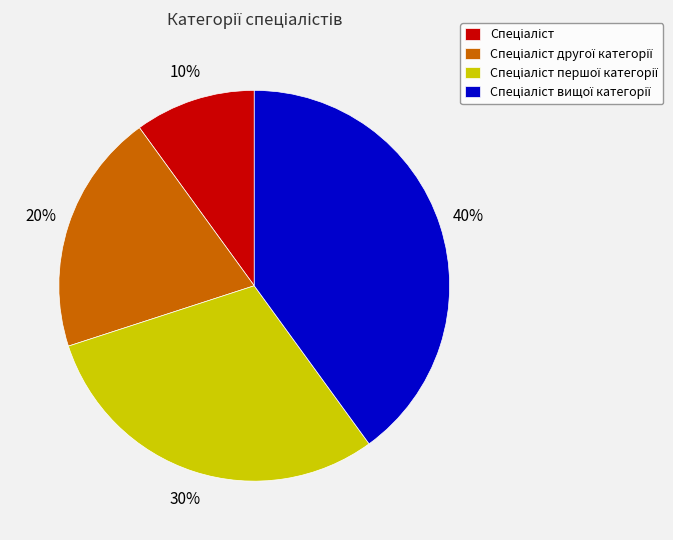

To the nearest percent, what is the difference between the largest and smallest slice percentages?

30%